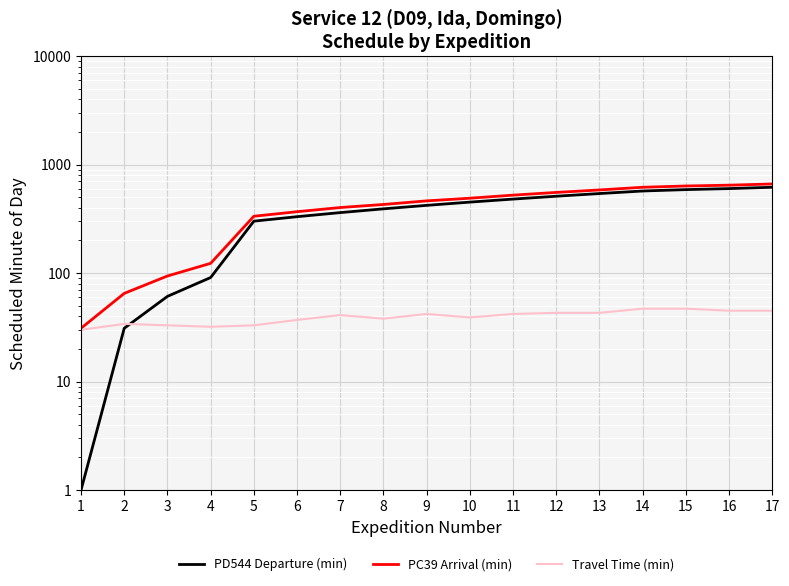

True or false: PC39 Arrival (min) has more than 1 interior local peaks.

False